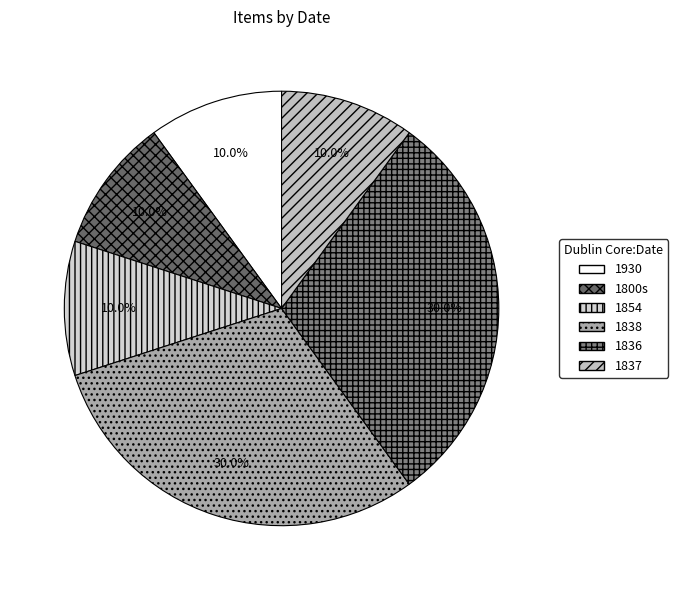

To the nearest percent, what is the combined percentage of 1930 and 1836?

40%